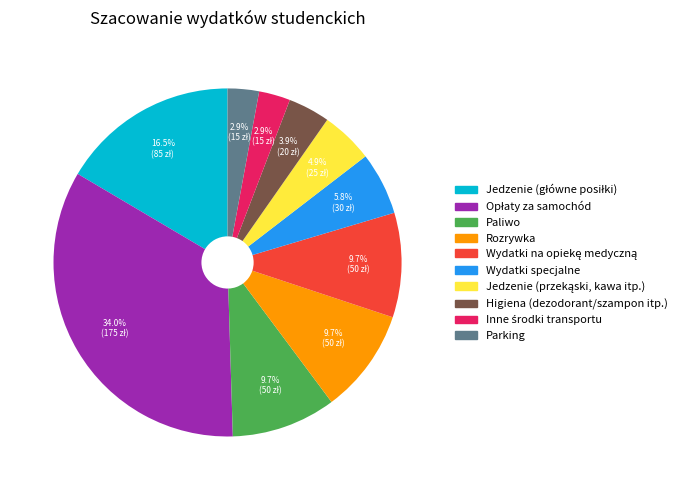

Count the number of slices in the pie.

10